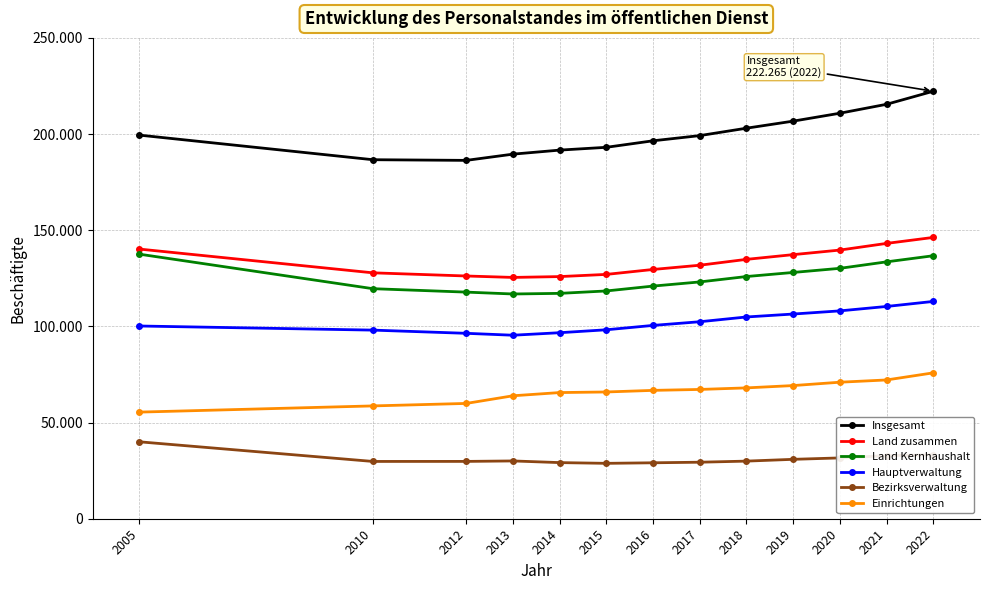

What is the sum of all Insgesamt values?

2600790